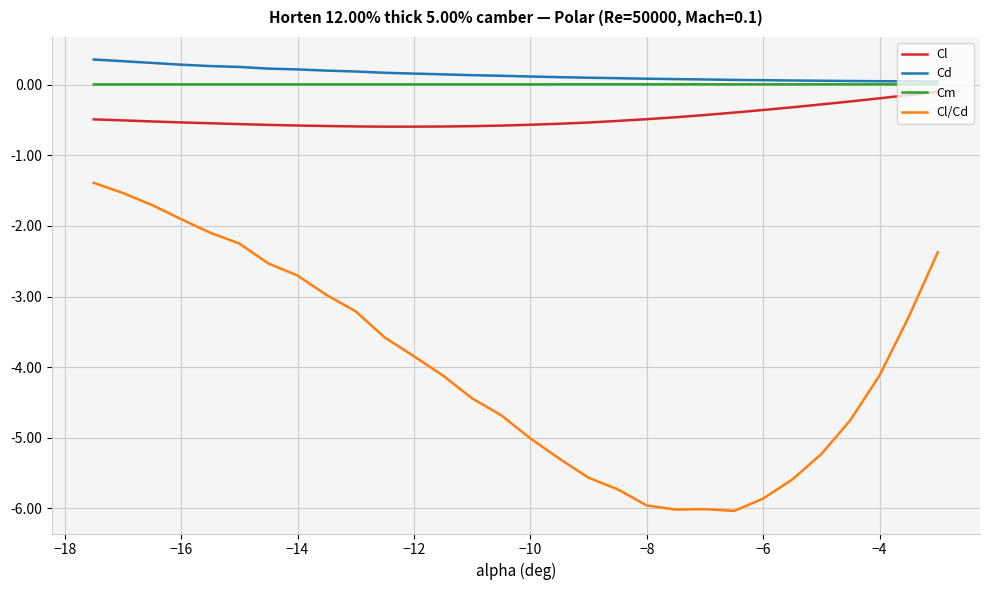

True or false: Cl and Cd cross at least once.

False